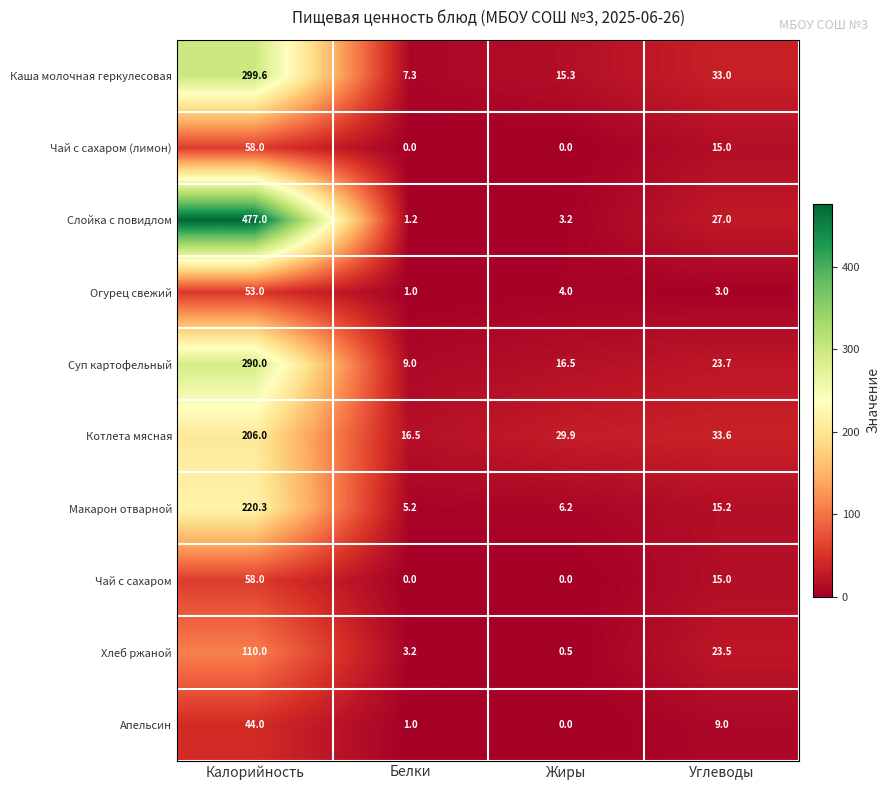

The value of Котлета мясная at Калорийность is 206.0. True or false?

True